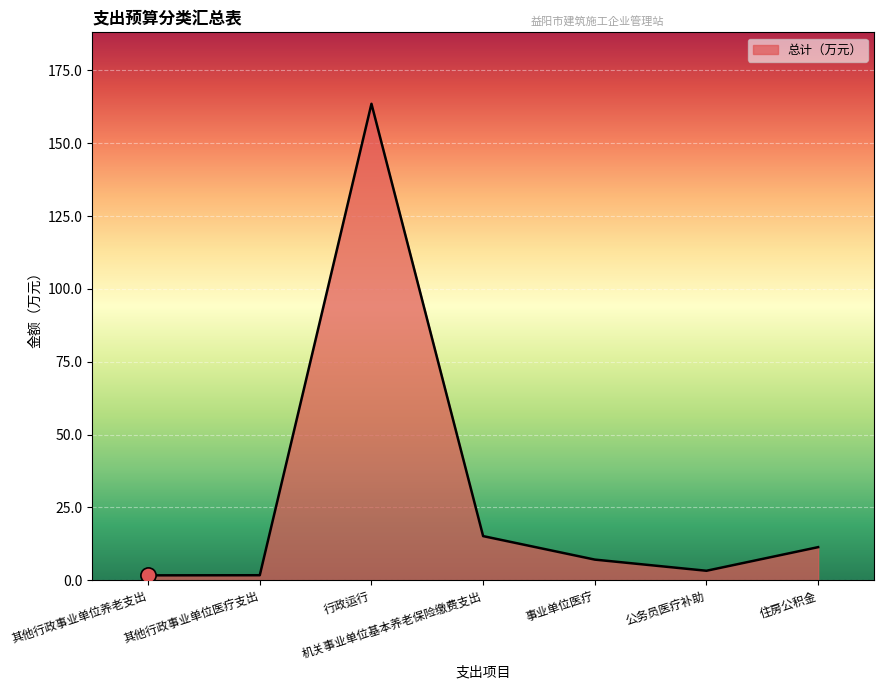

What is the change in value from 其他行政事业单位养老支出 to 行政运行?

+161.8